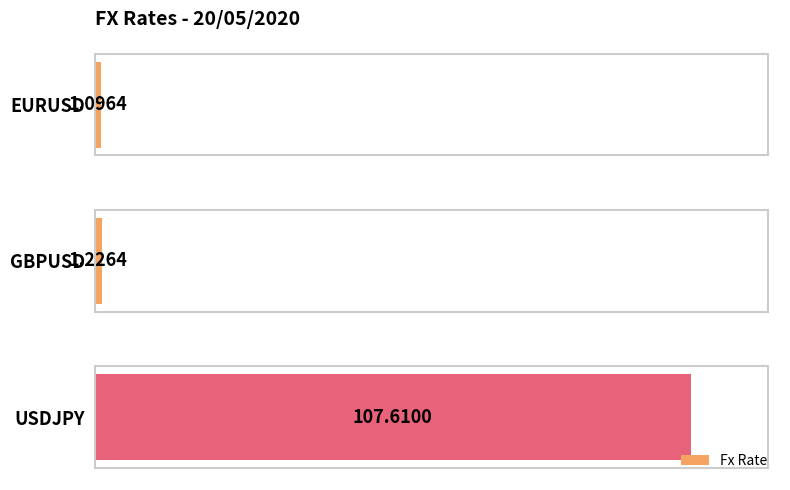

Count the number of categories in the chart.

3